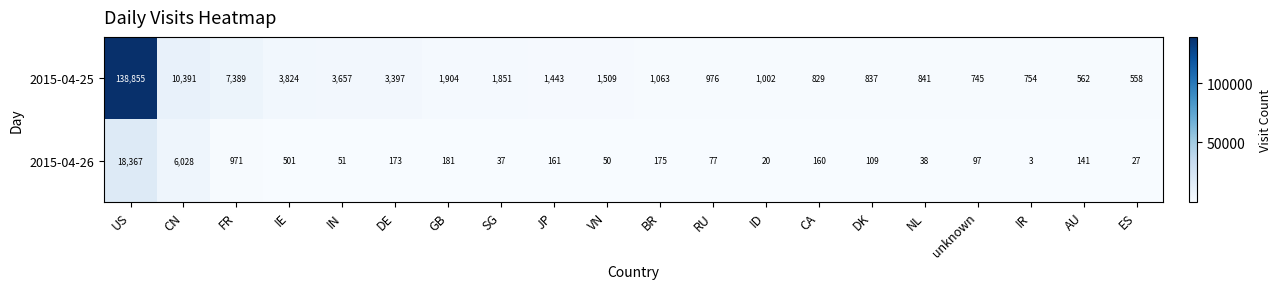

At which category does the chart reach its minimum across all series?

IR